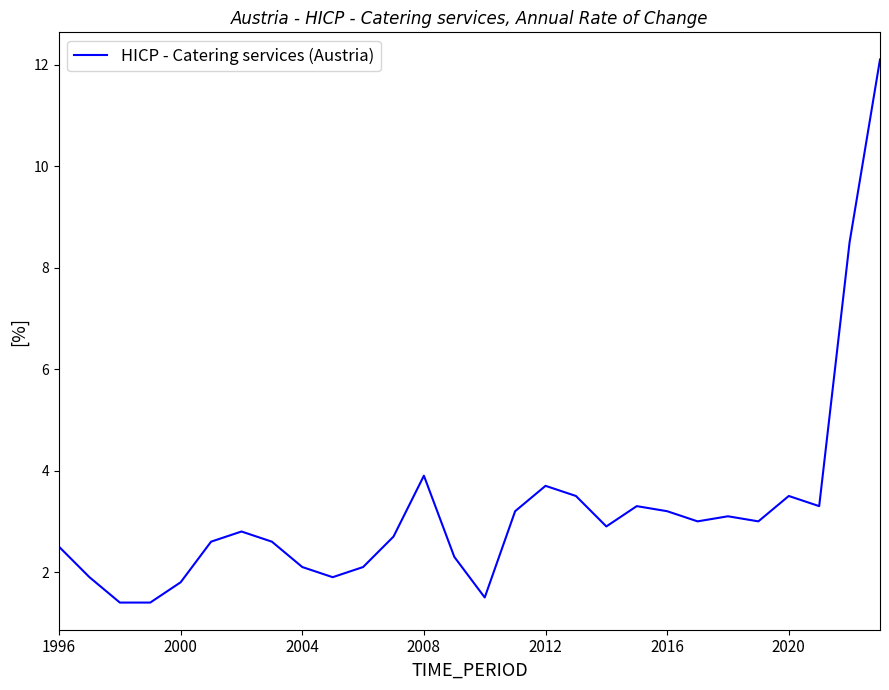

What is the greatest value displayed?

12.1